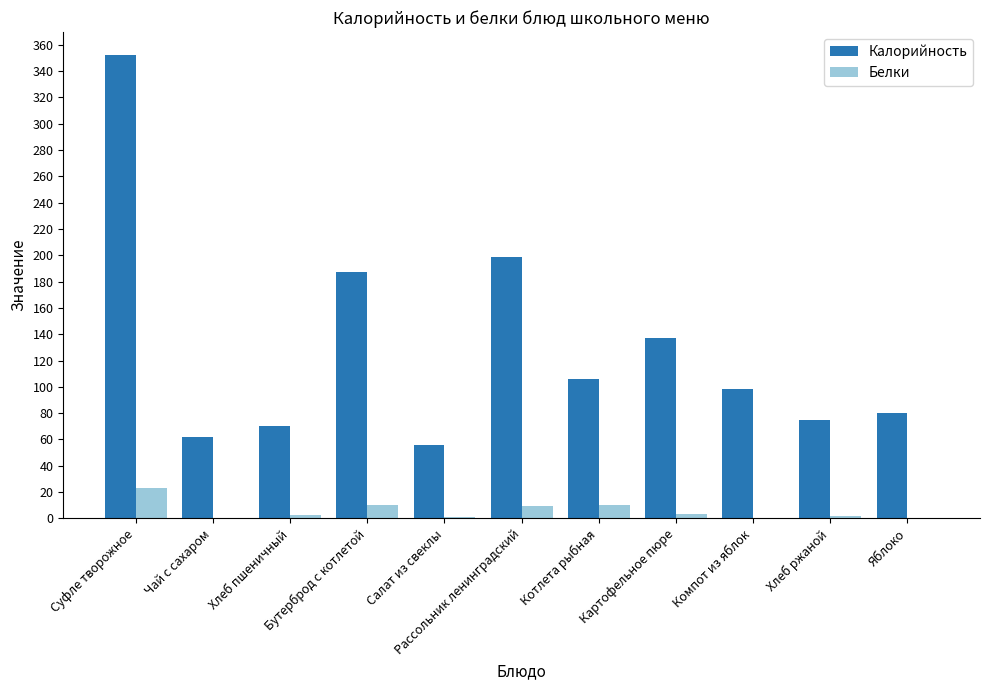

The Калорийность series shows 221.7 at Суфле творожное. True or false?

False